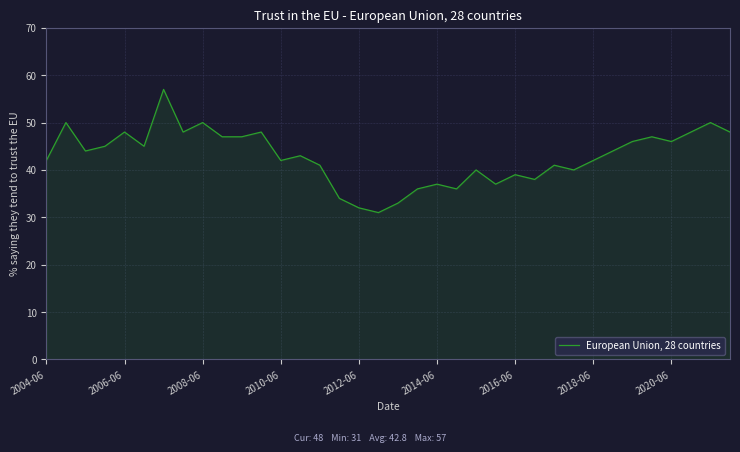

What is the minimum value shown in the chart?

31